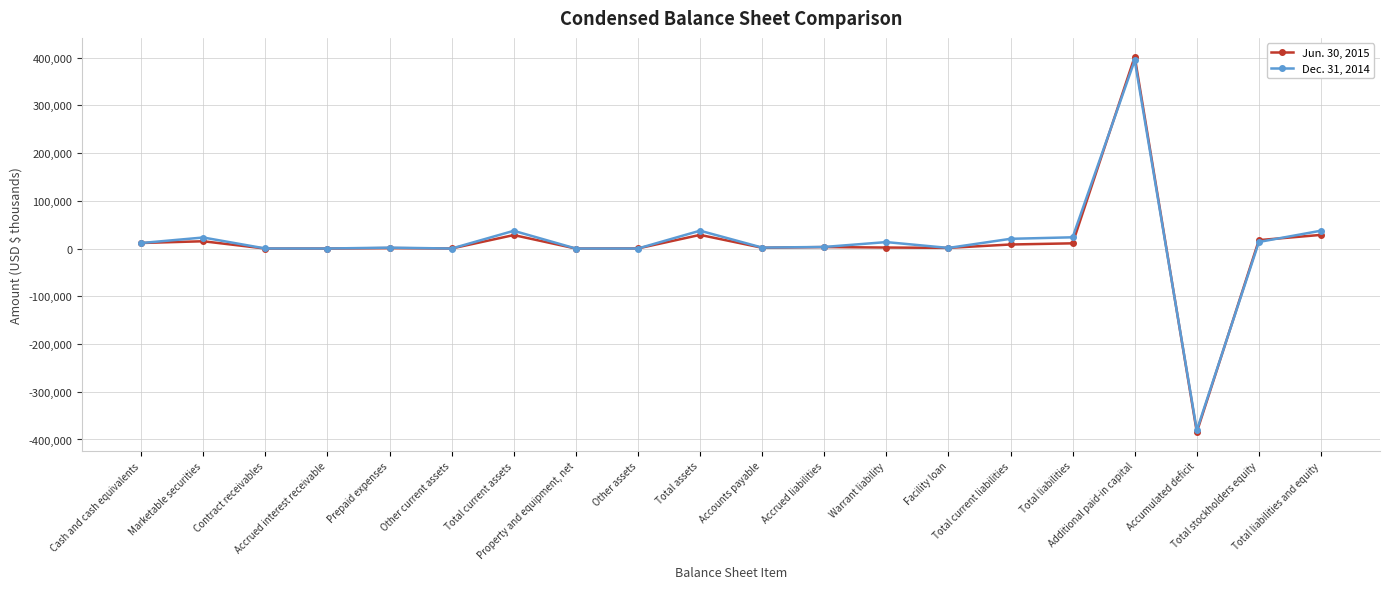

What is the average value of the Dec. 31, 2014 series?

12094